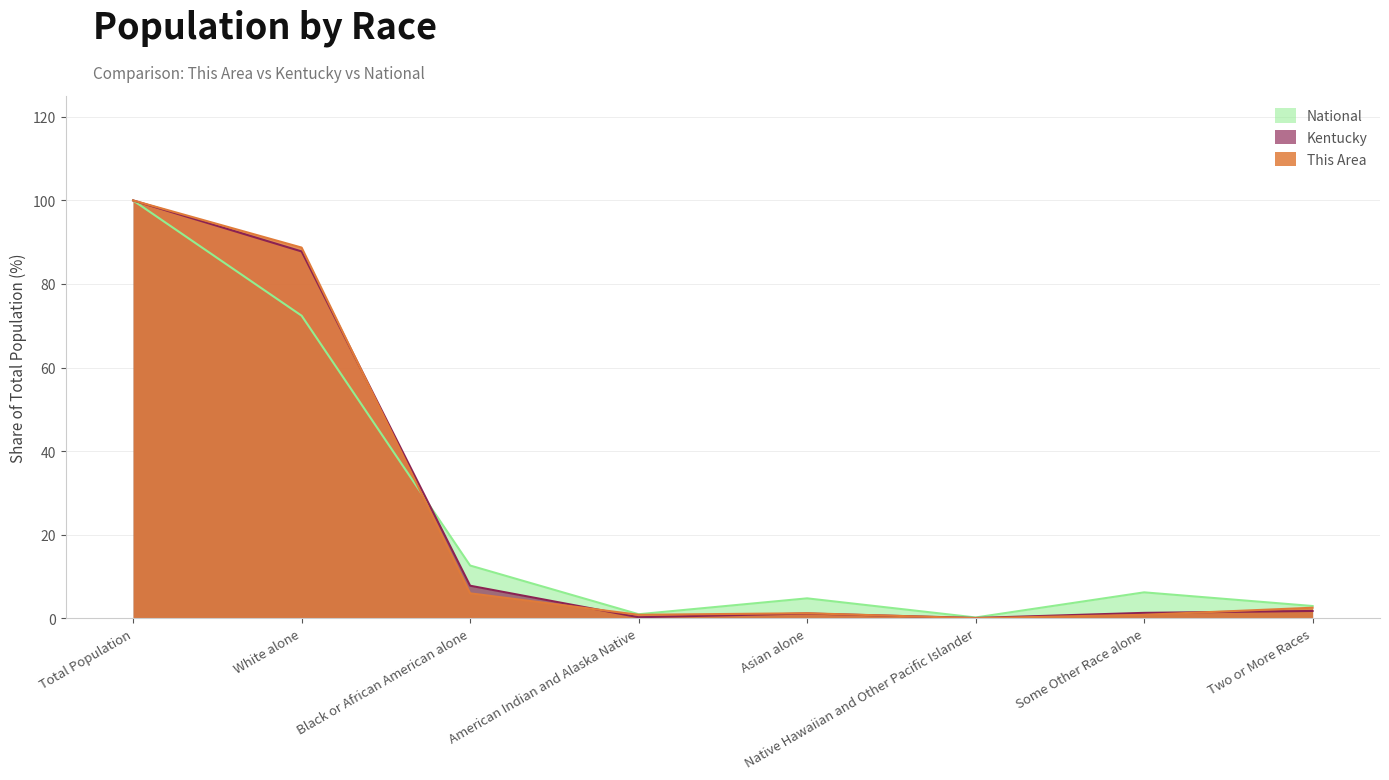

In National, how many points are lower than both neighbors (excluding endpoints)?

2